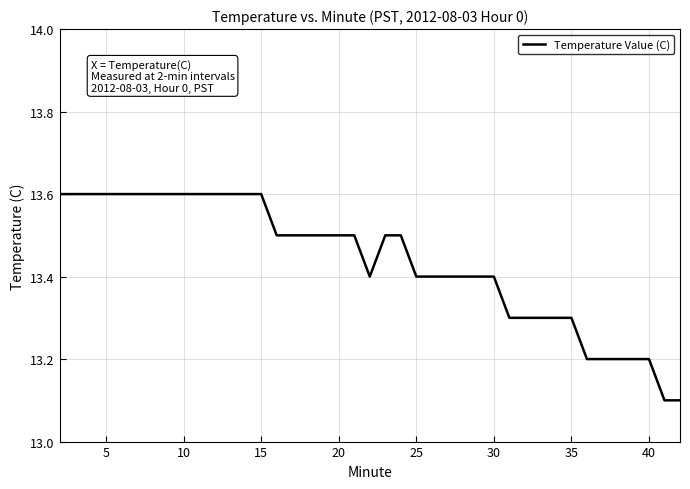

What is the difference between the maximum and minimum values?

0.5